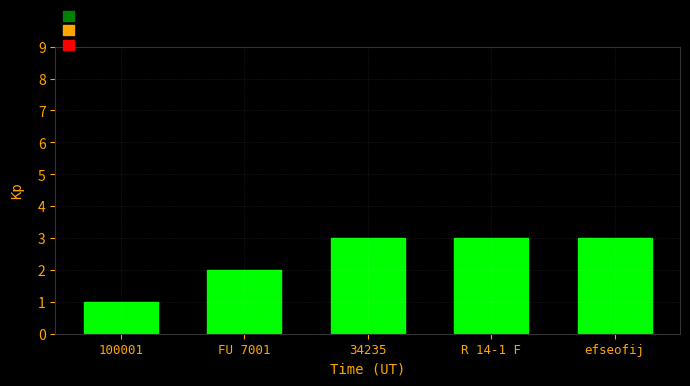

What is the average value?

2